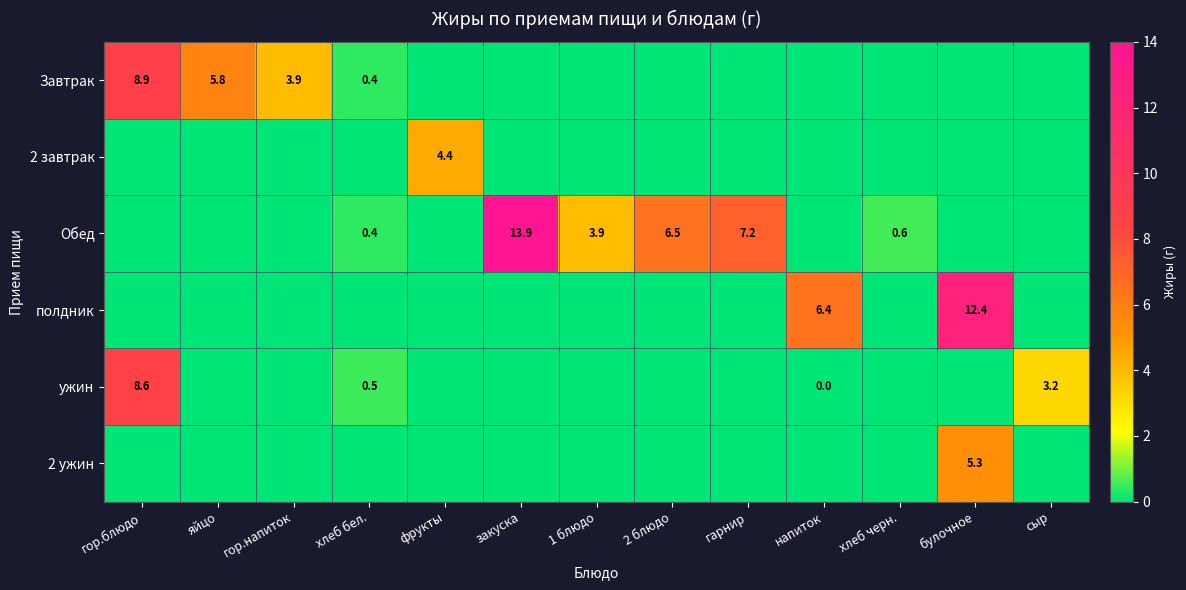

What is the sum of the полдник values at булочное and напиток?

18.8